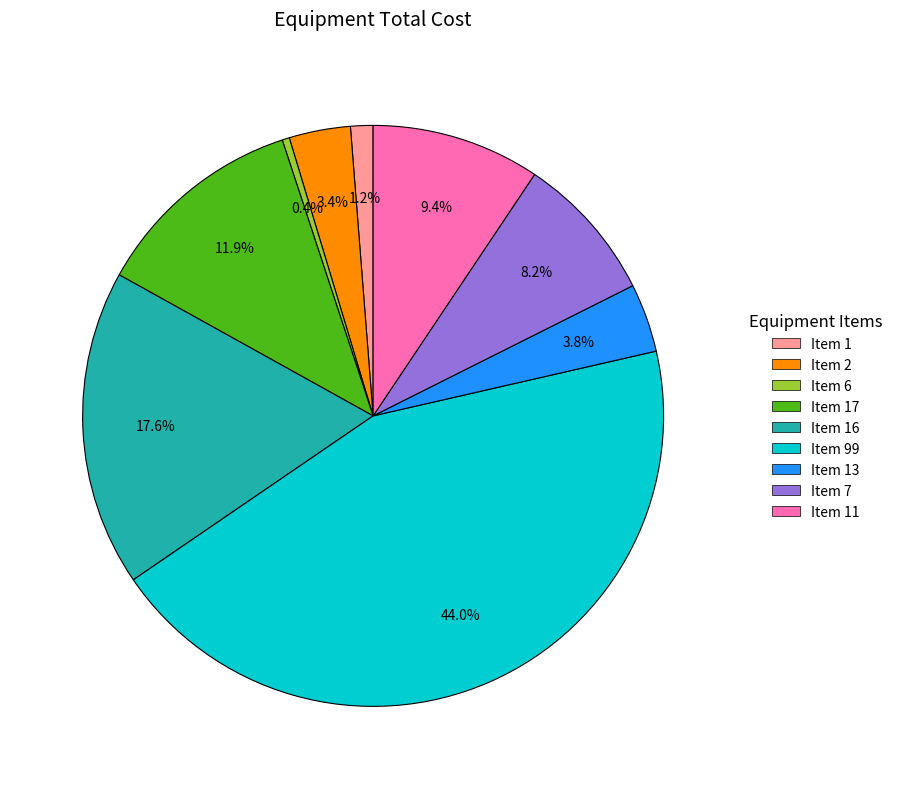

Which category has the biggest portion of the pie?

Item 99